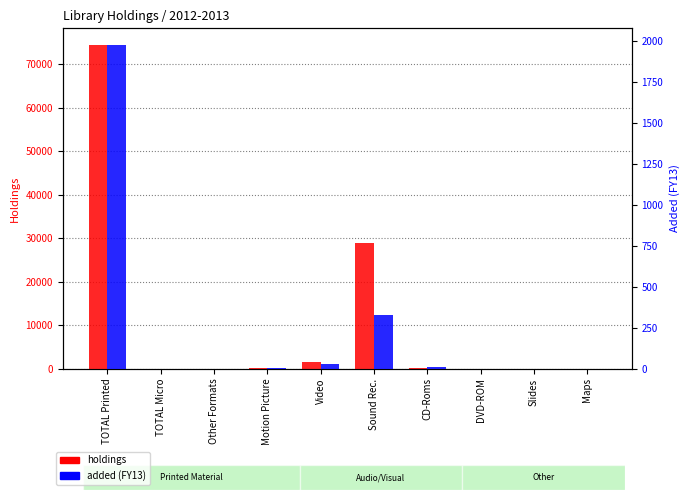

Rank the categories by added value from lowest to highest.

TOTAL Micro, Other Formats, DVD-ROM, Slides, Maps, Motion Picture, CD-Roms, Video, Sound Rec., TOTAL Printed